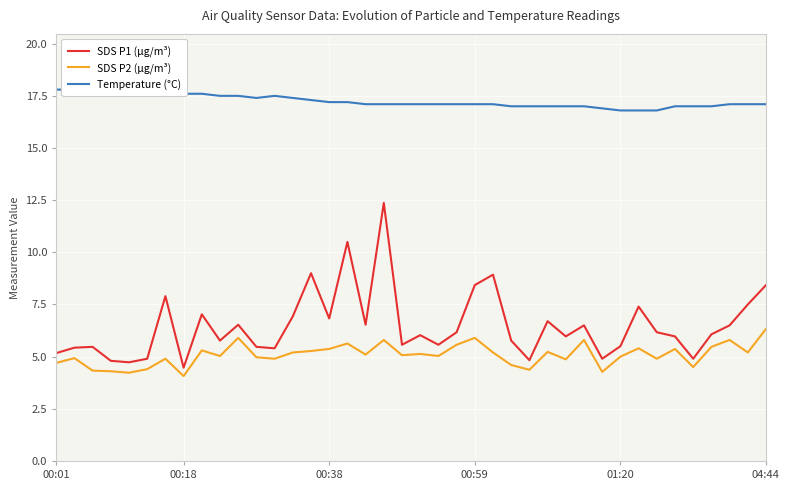

What is the difference between the maximum and minimum values in the SDS P1 (µg/m³) series?

7.9